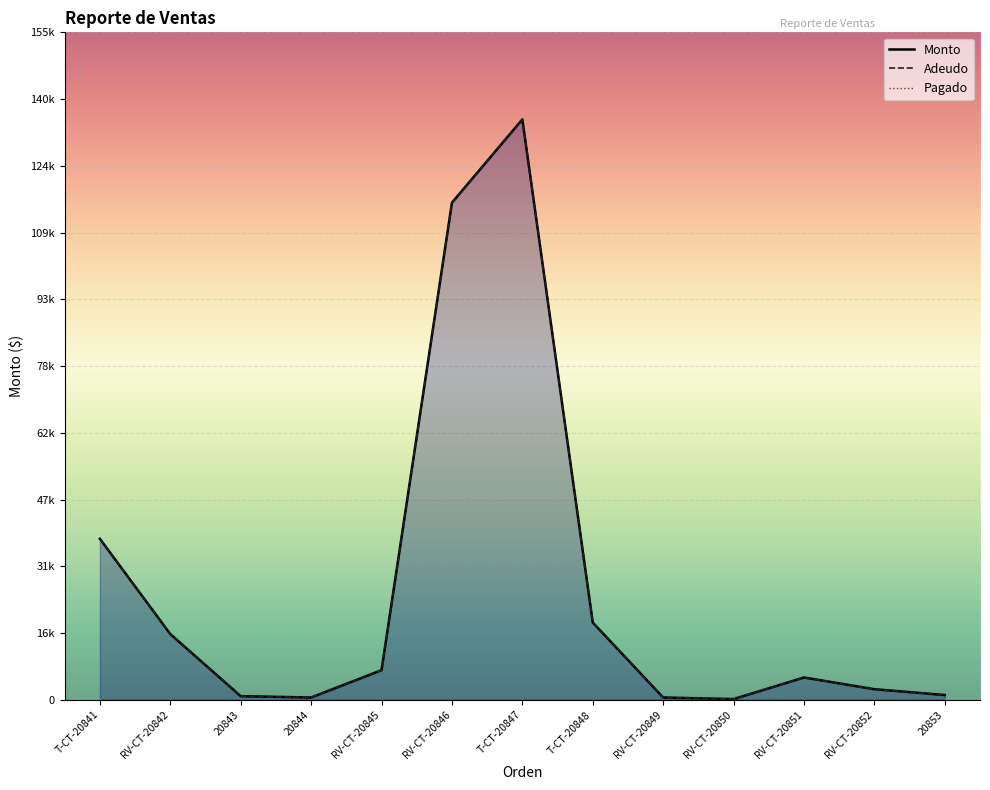

What is the label of the 13th point from the left?

20853